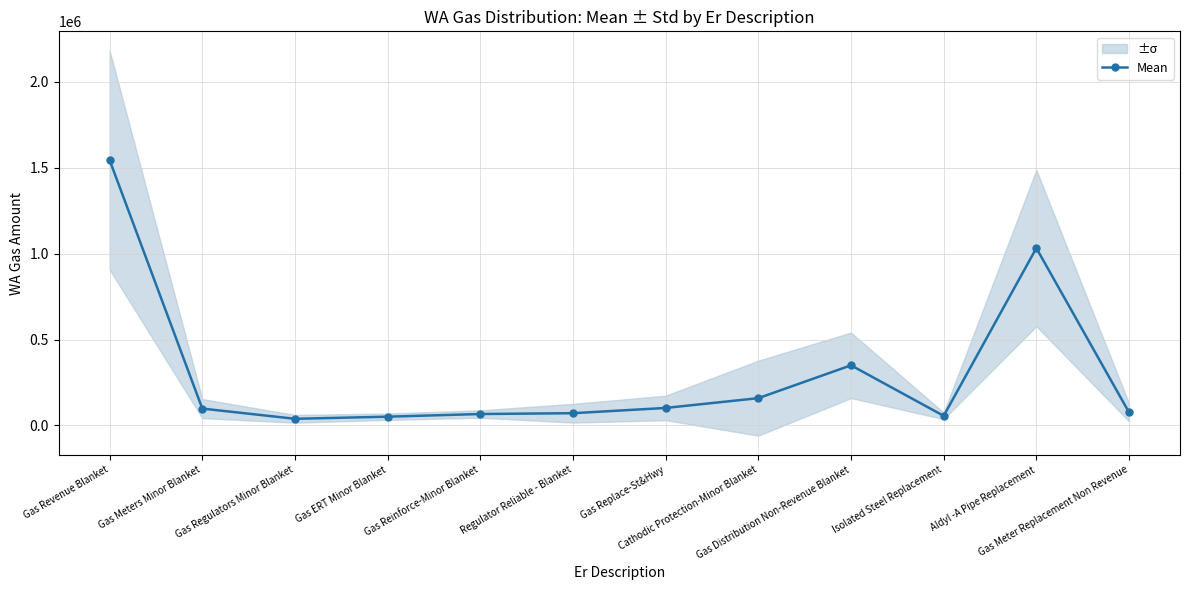

Reading left to right, list all the values displayed in this chart.

1544898.3	97665.5	38201.3	50445.2	66036.2	70812.6	101405.2	158426.1	349700.9	55320.8	1032387.8	75623.3